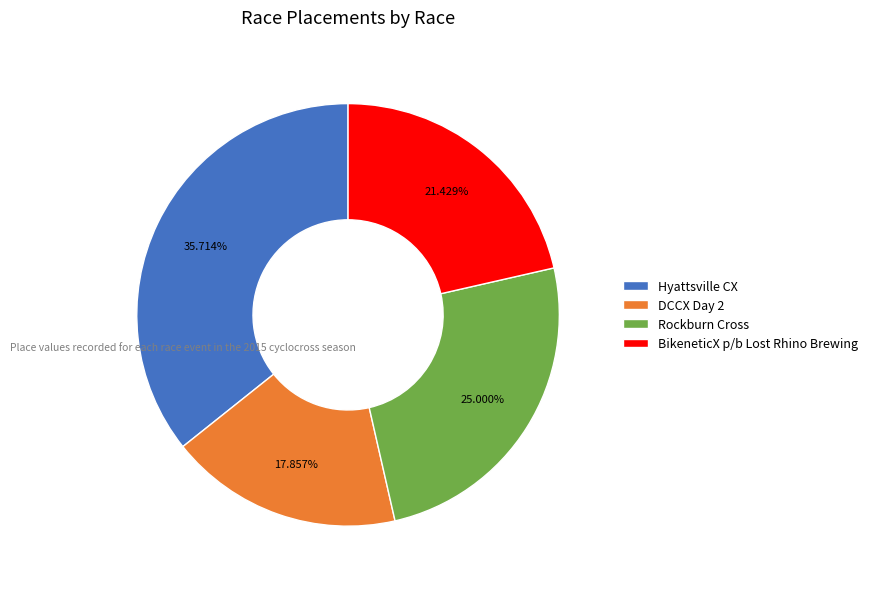

How much of the chart is everything except Hyattsville CX?

64.3%